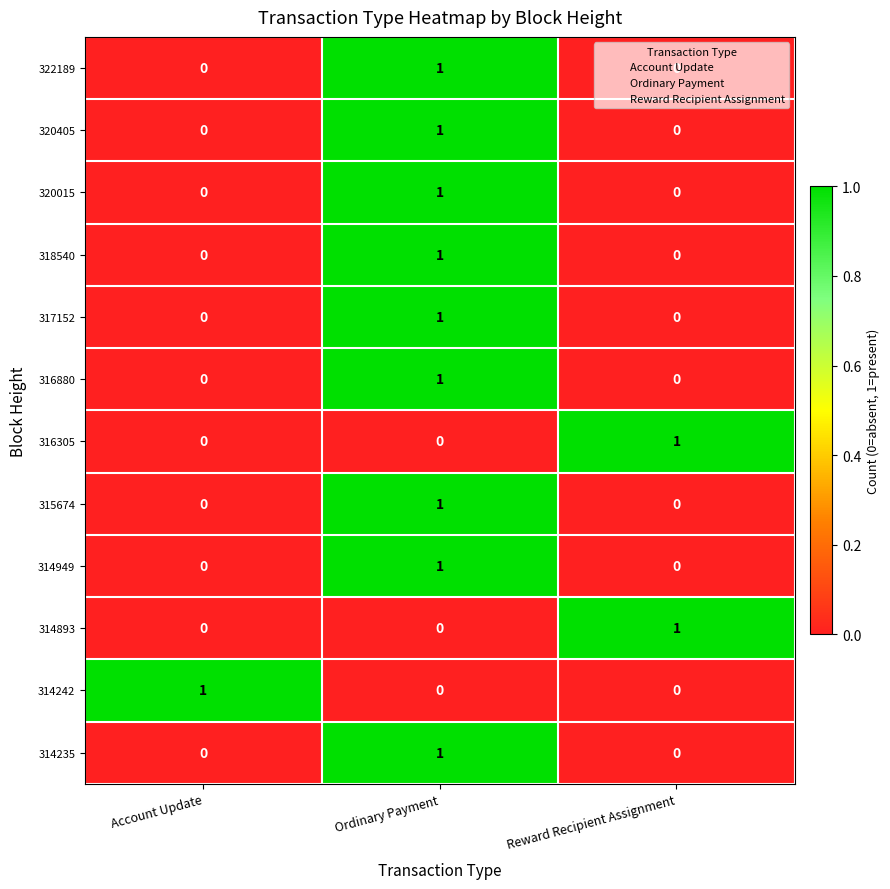

What is the total value across all series at Ordinary Payment?

9